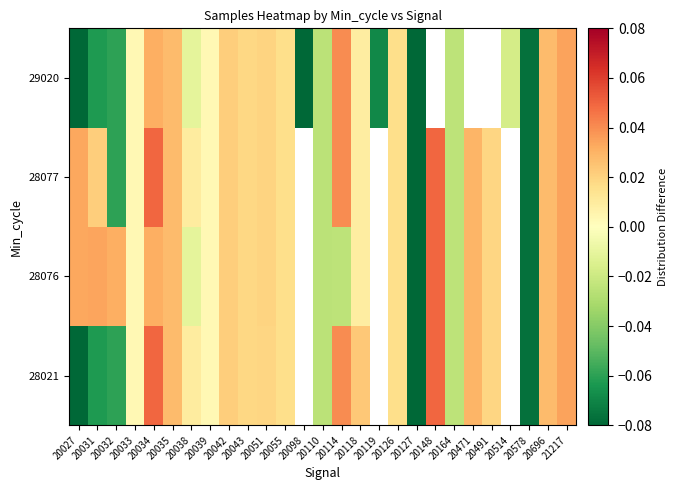

Rank the series by their maximum value, from highest to lowest.

28021, 28076, 28077, 29020